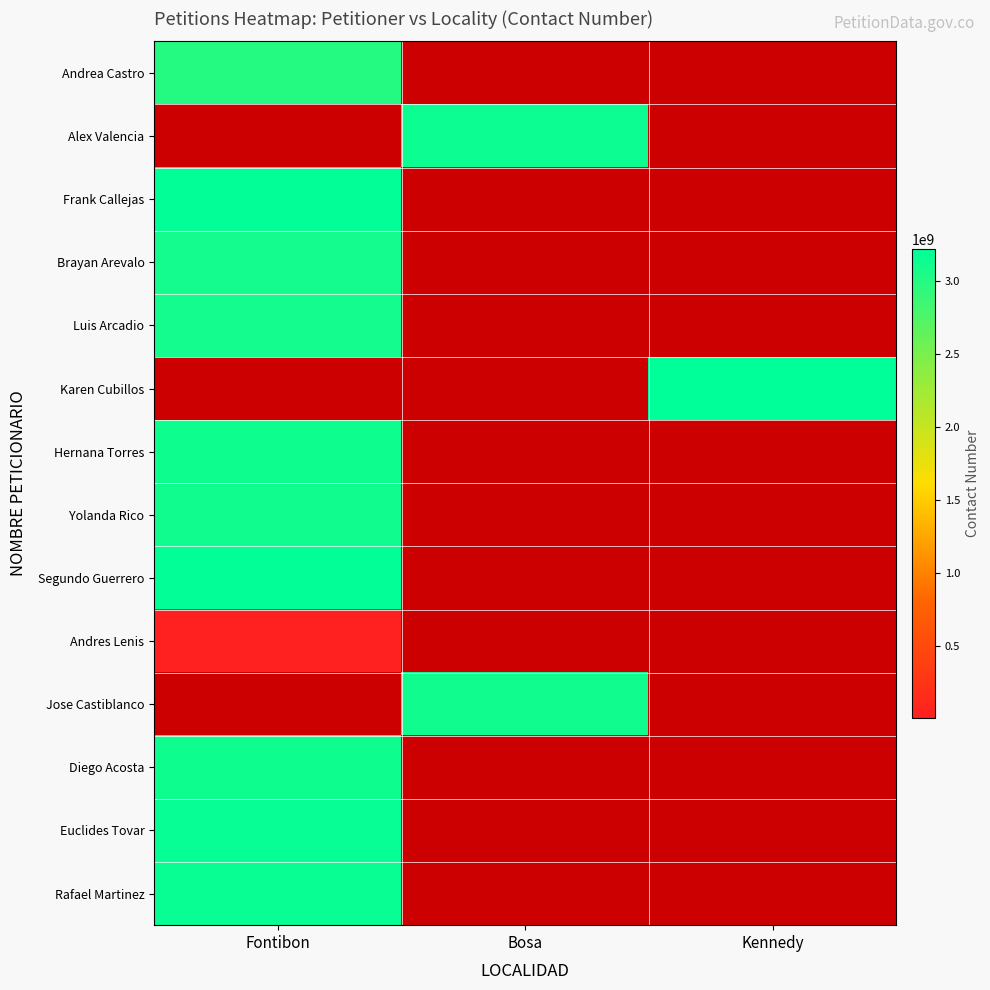

The Rafael Martinez series shows 3158001787.0 at Fontibon. True or false?

True